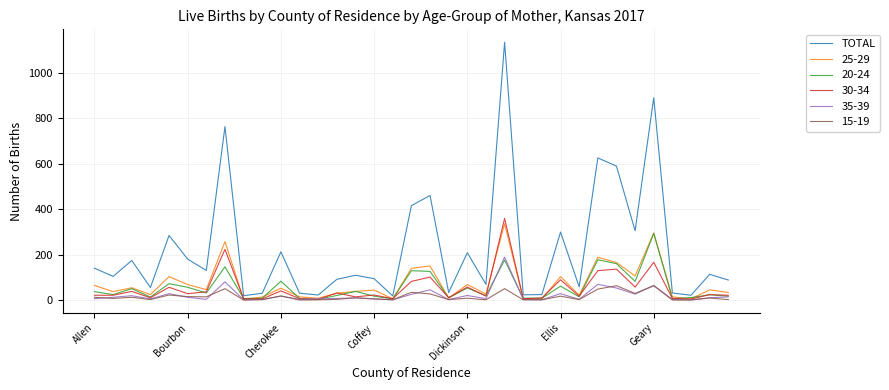

What is the maximum value shown in the chart?

1134